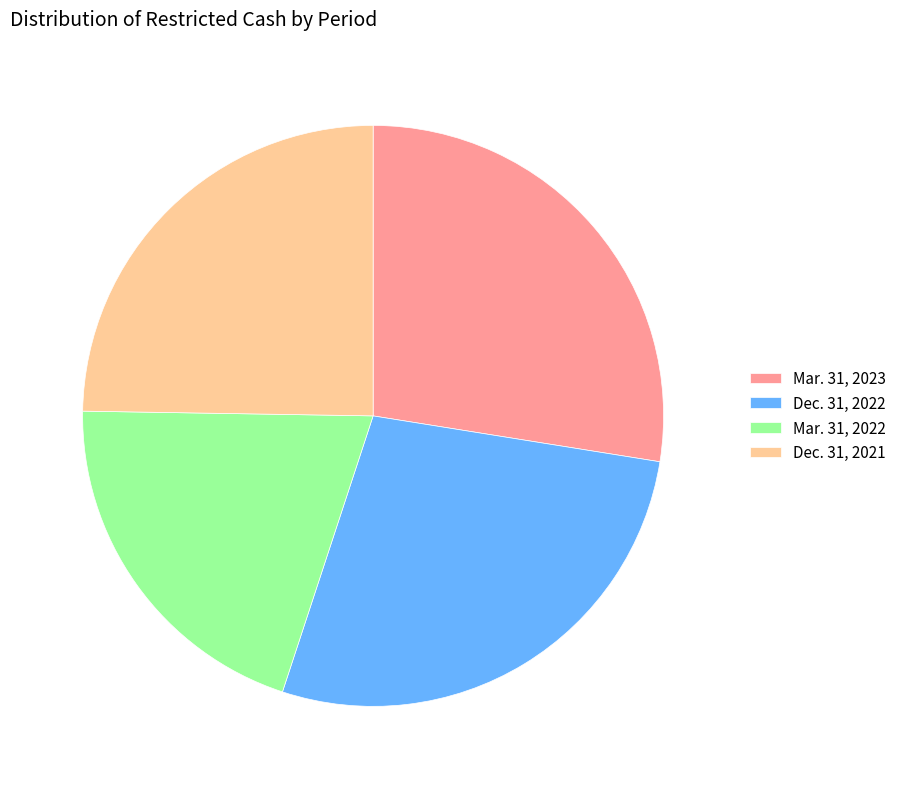

Which category has the smallest portion of the pie?

Mar. 31, 2022